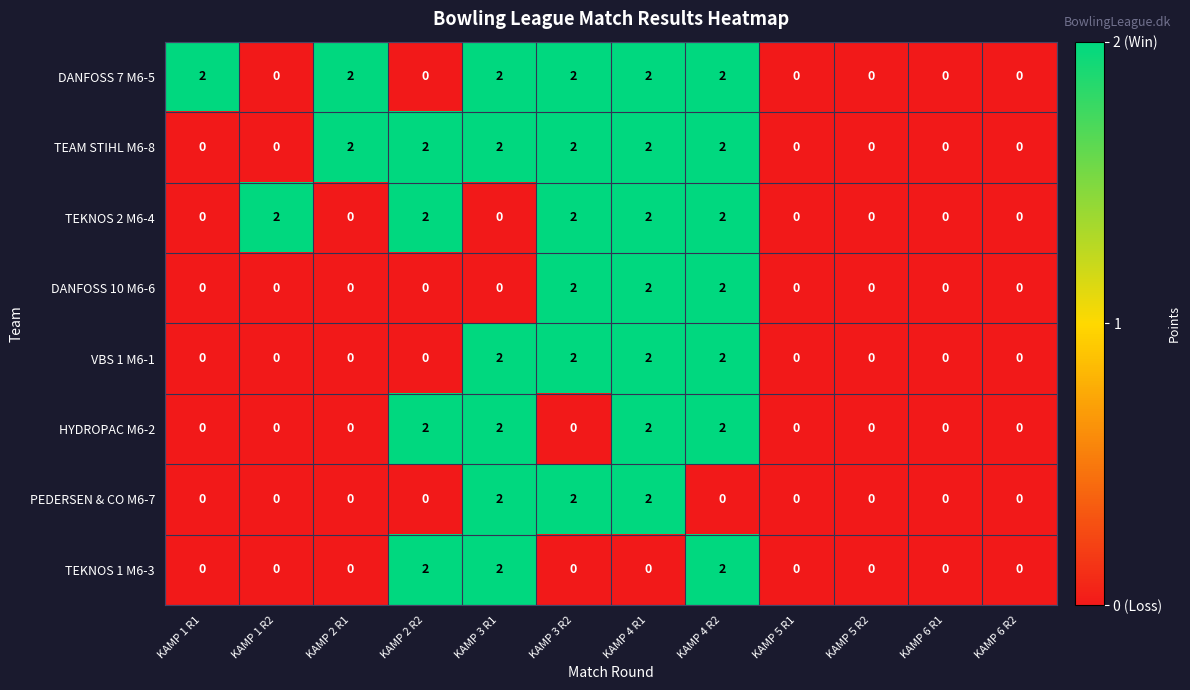

Which series changed the most between KAMP 3 R2 and KAMP 4 R1?

HYDROPAC M6-2